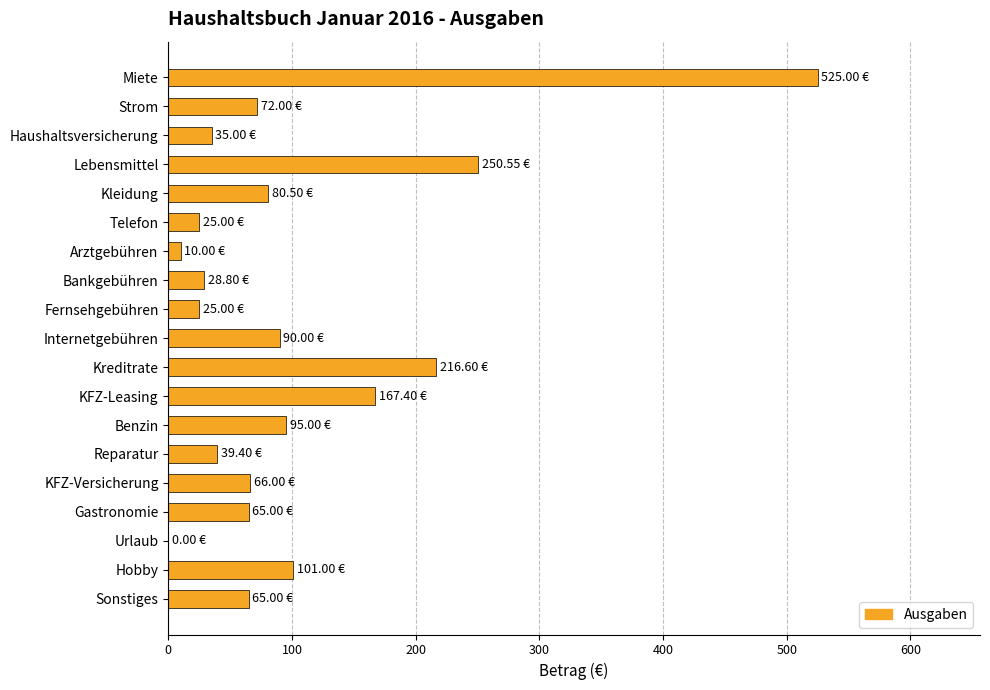

What is the sum of the values at KFZ-Leasing and Lebensmittel?

418.0